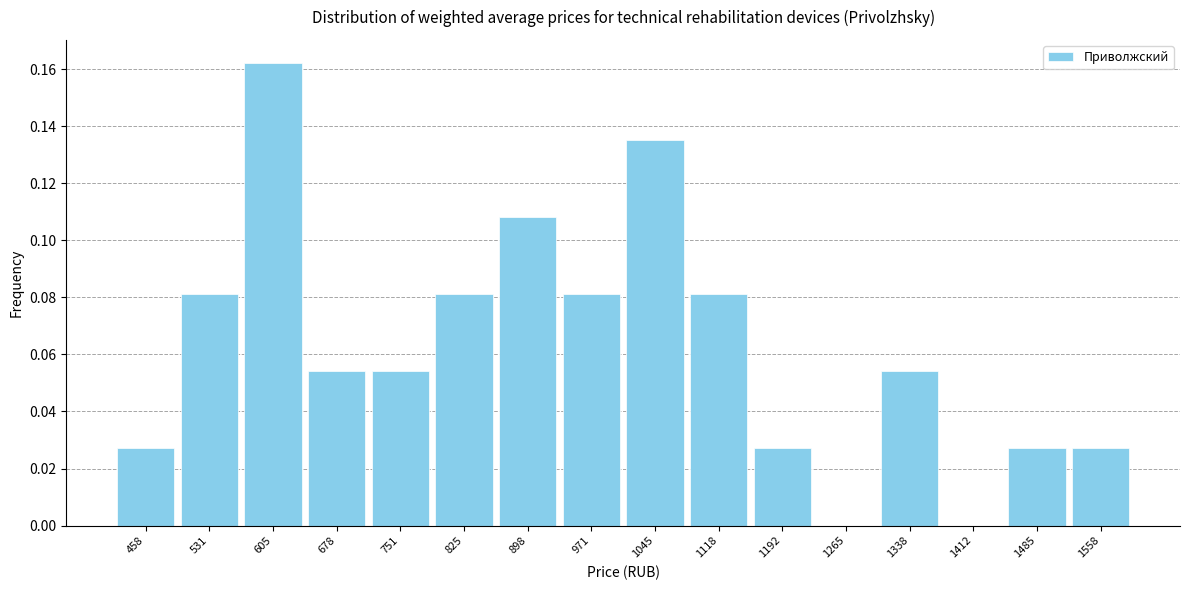

The chart shows a value of 0.0 at 825. True or false?

False